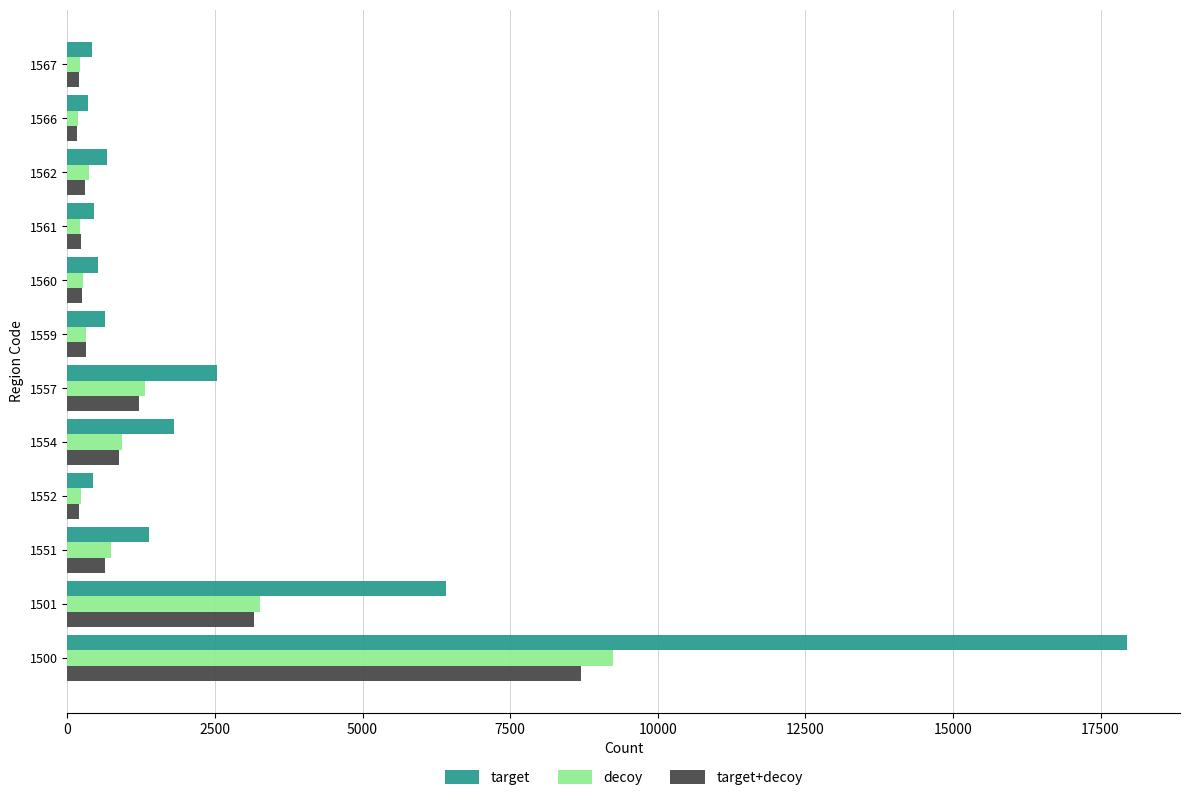

What is the sum of all decoy values?

17291